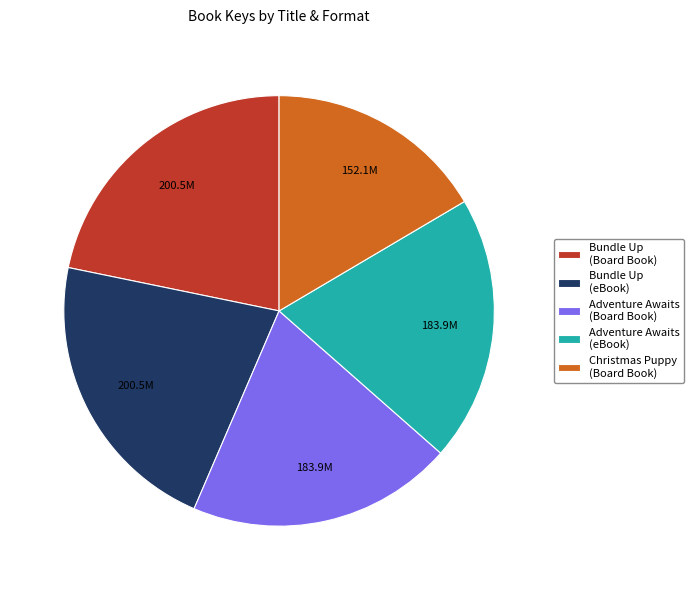

Does any single category account for the majority?

No